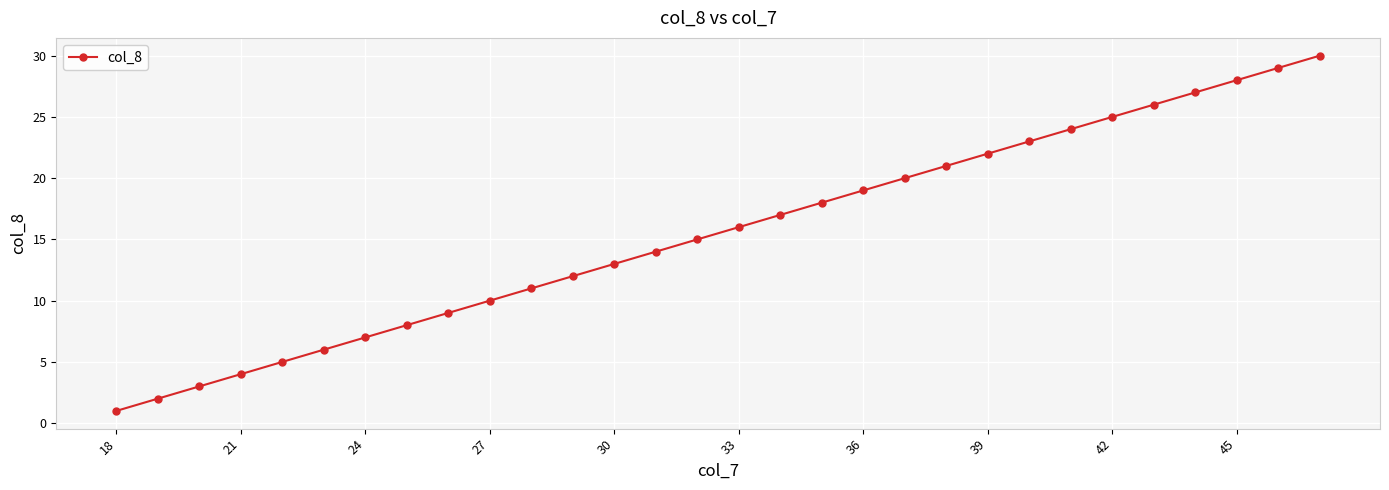

What is the difference between the maximum and second lowest values?

28